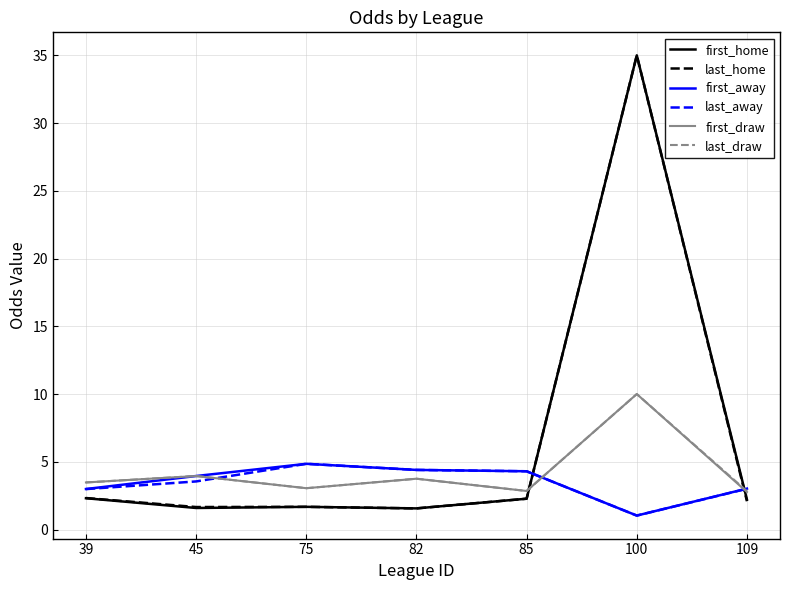

Is this an area chart (filled region under the line)?

No